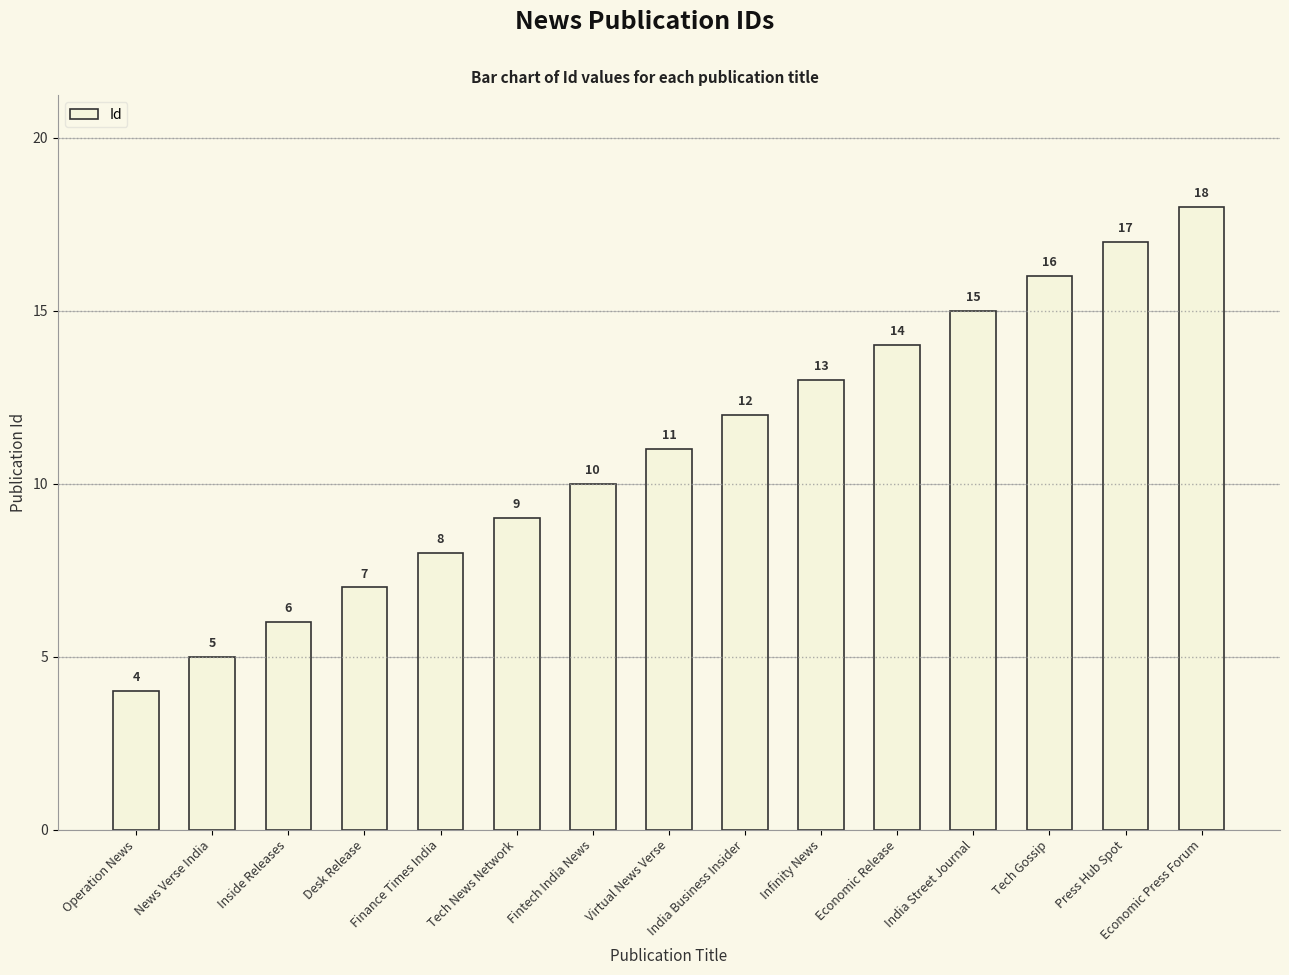

What position from the right is Economic Release?

5